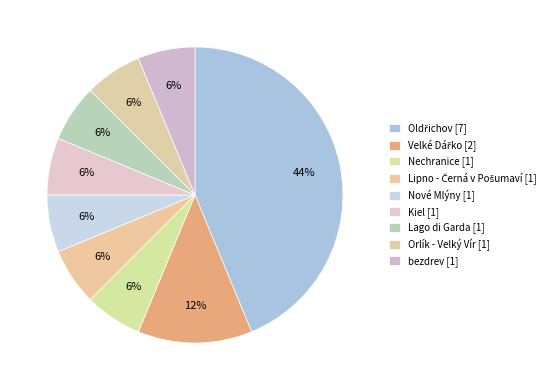

The Velké Dářko slice represents 23% of the pie. True or false?

False